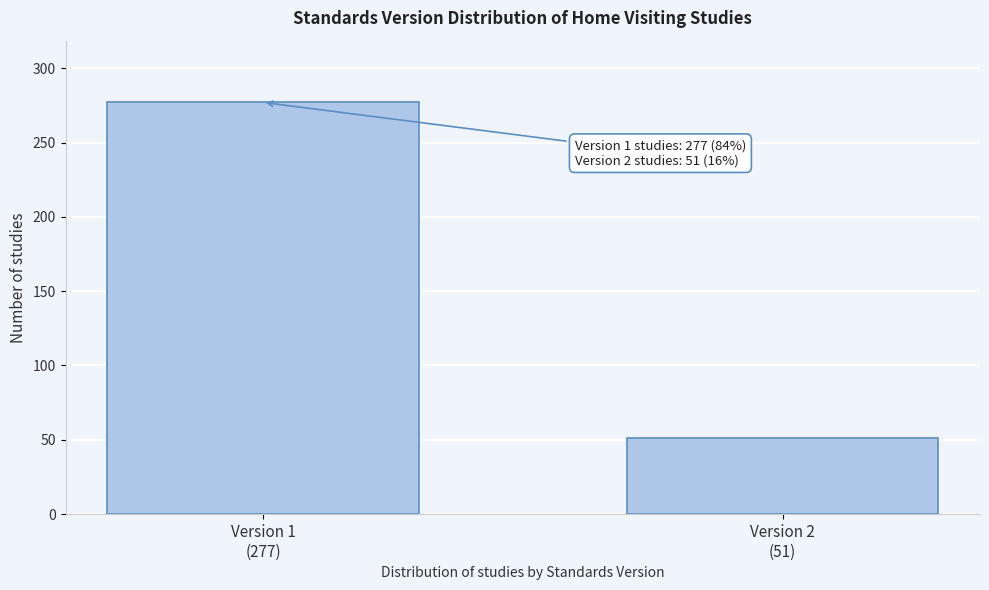

Reading left to right, list all the values displayed in this chart.

277	51